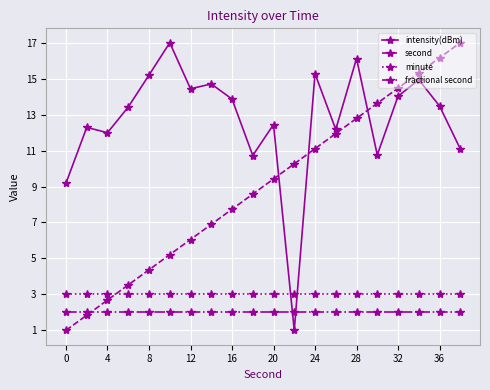

Does the chart display data point markers on the line(s)?

Yes